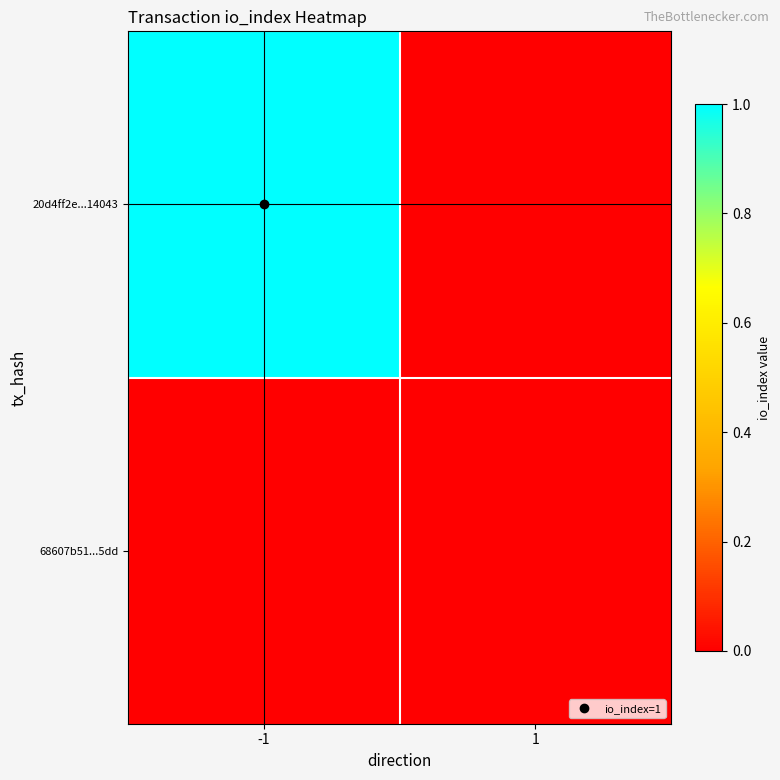

Rank the series by their average value, from highest to lowest.

20d4ff2e...14043, 68607b51...5dd